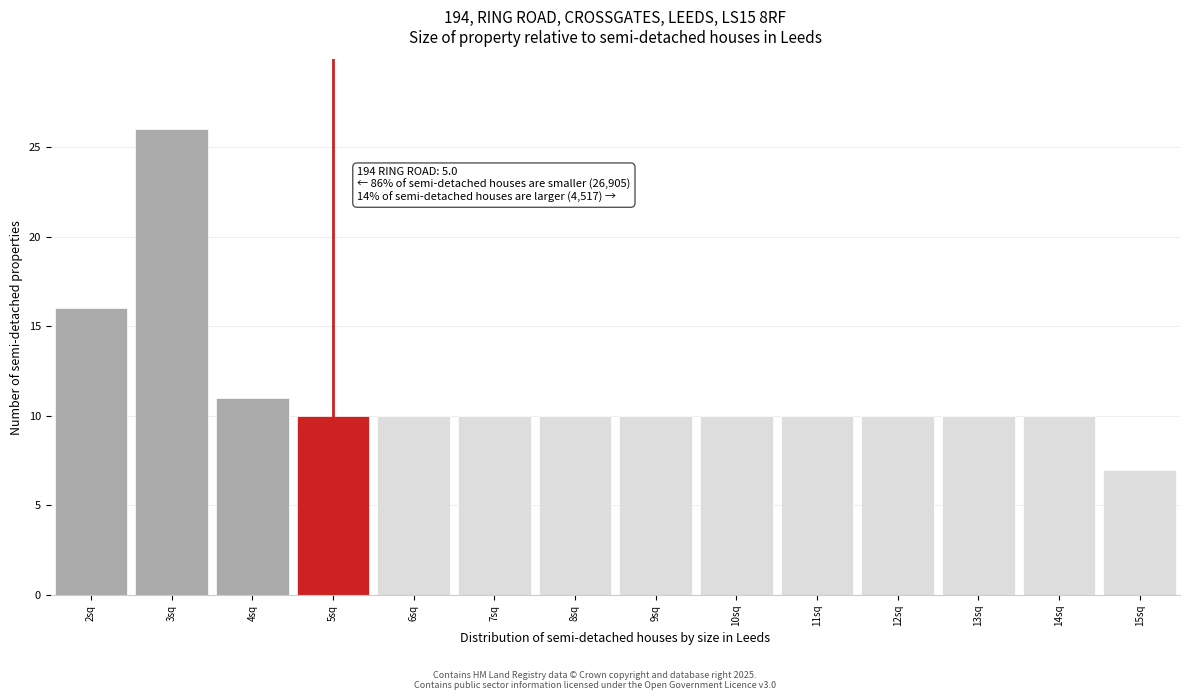

Which range on the x-axis has the tallest bar?

2.5 to 3.5